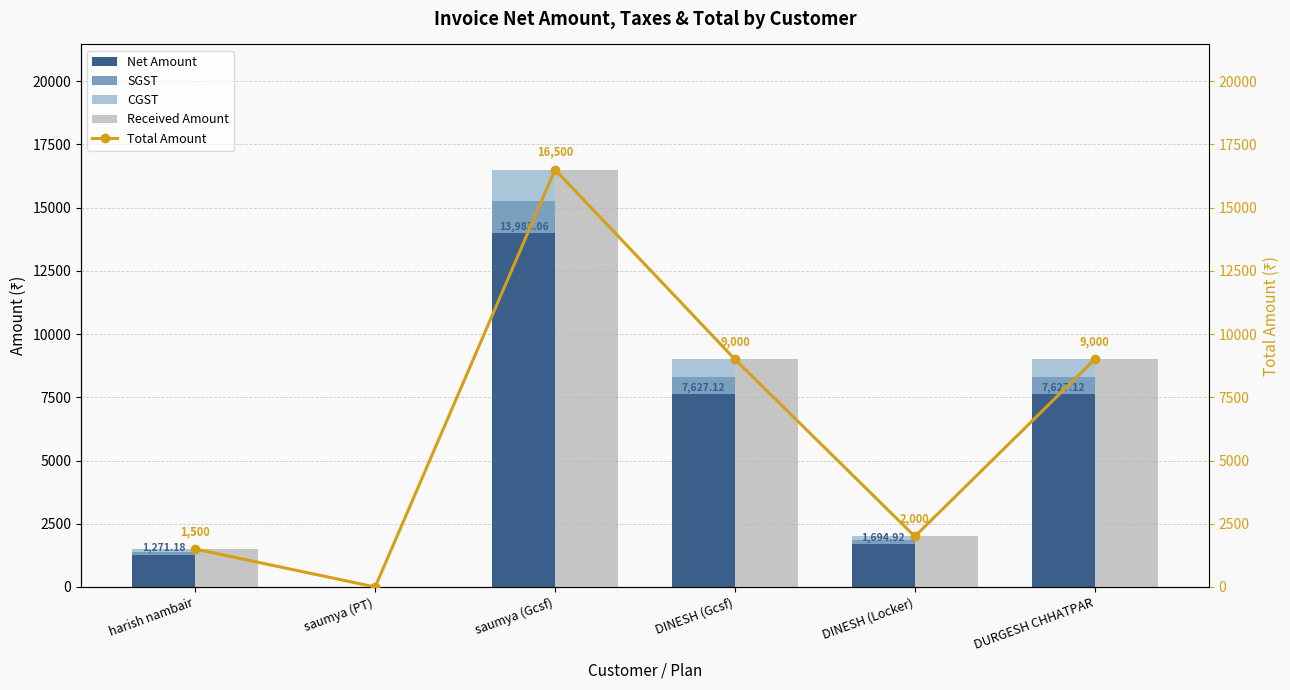

At which label is CGST closest to 629?

DINESH (Gcsf)